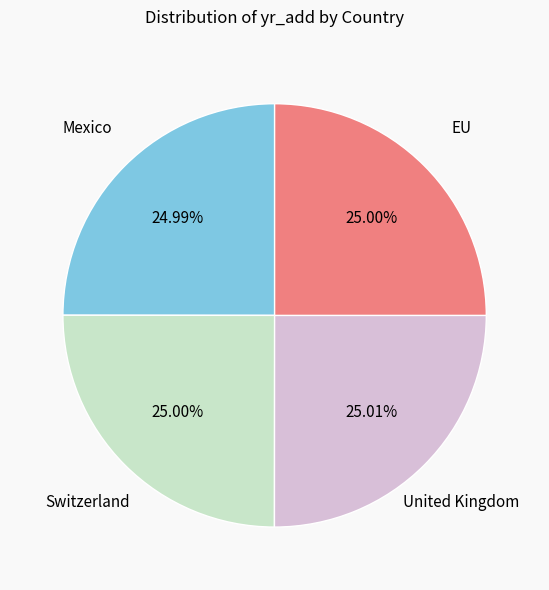

To the nearest percent, what percentage of the pie is United Kingdom?

25%